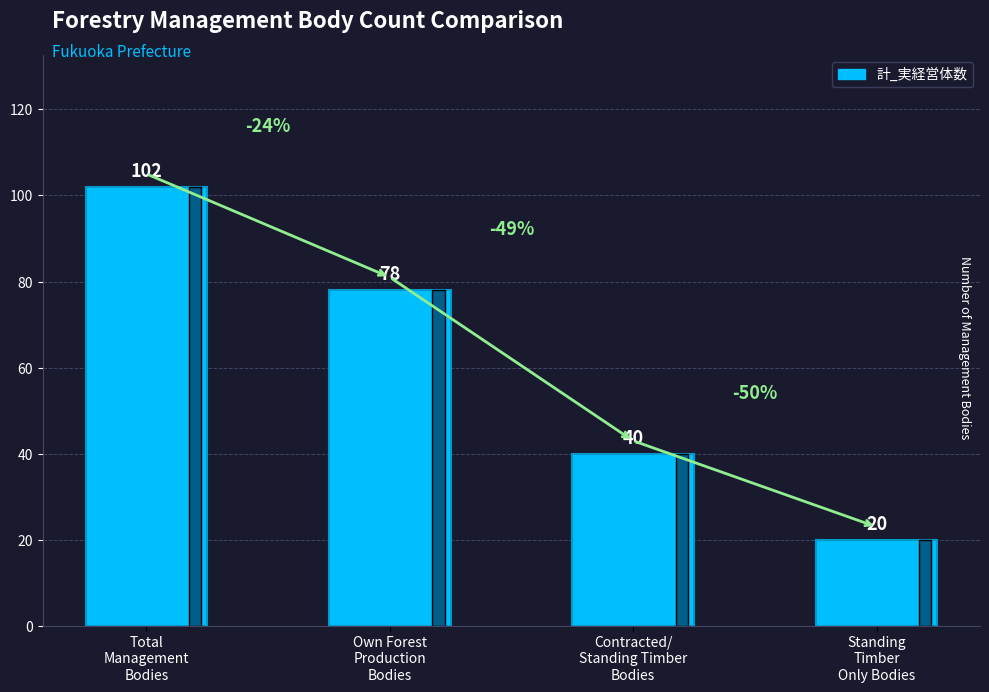

How many data points are less than 78?

2